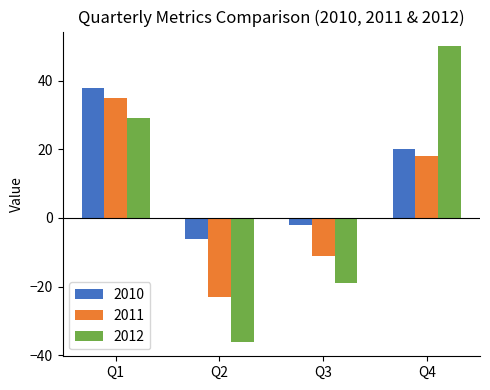

Is the value of 2012 at Q2 greater than the value of 2010 at Q1?

No